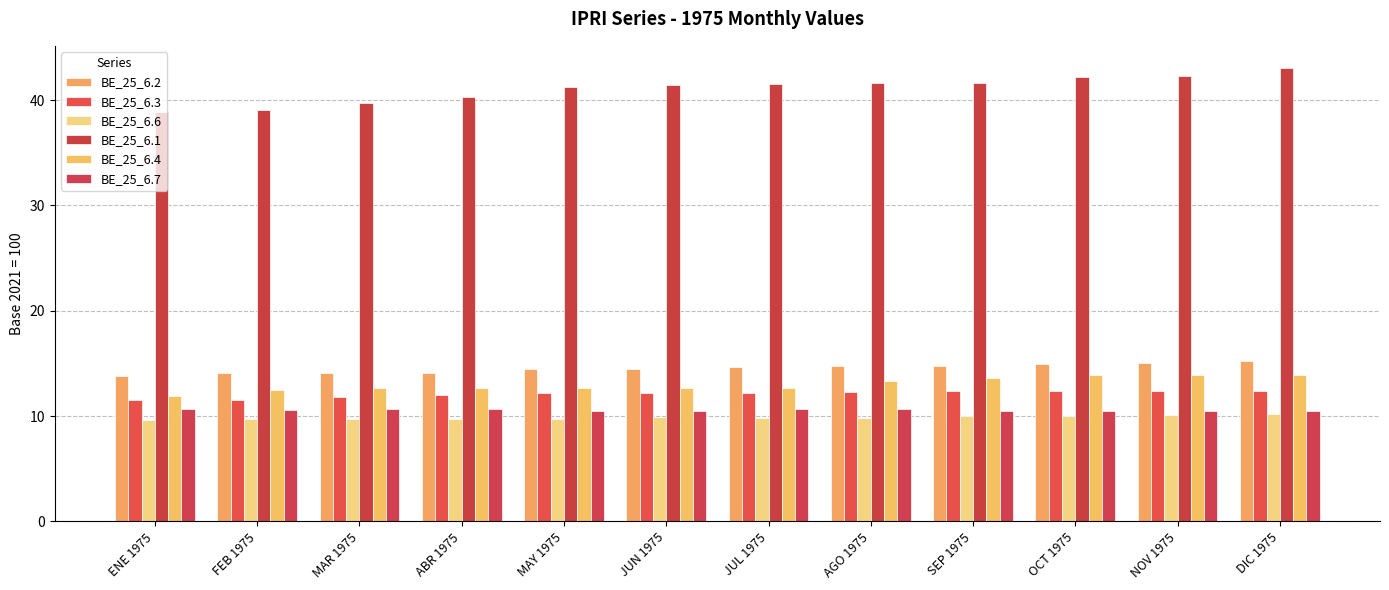

Is the value of BE_25_6.3 at SEP 1975 greater than the value of BE_25_6.7 at MAR 1975?

Yes